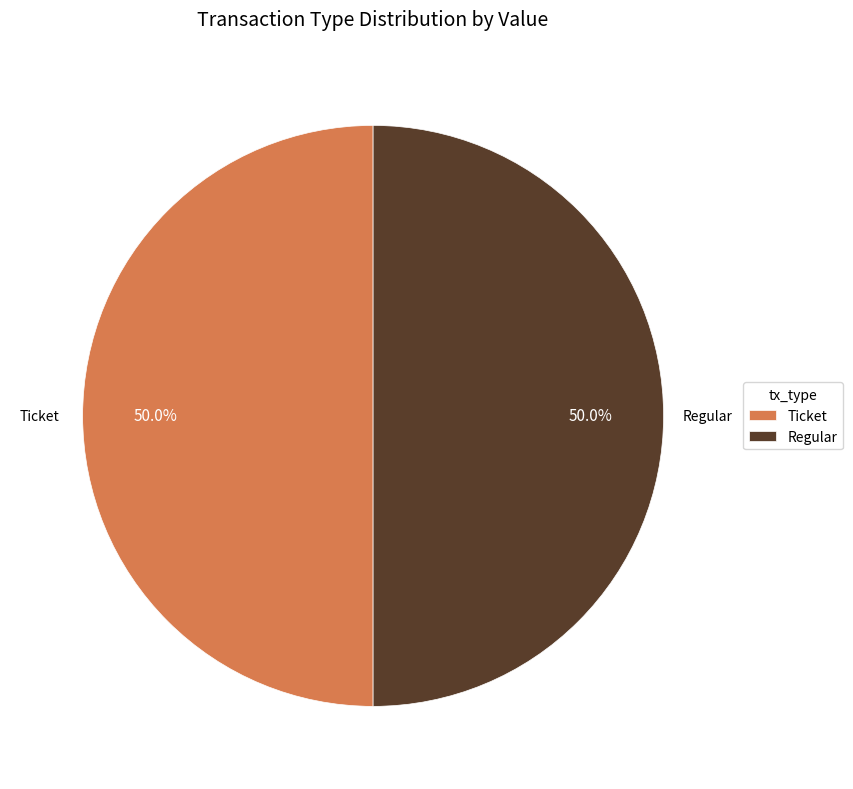

How much of the chart is everything except Ticket?

50.0%